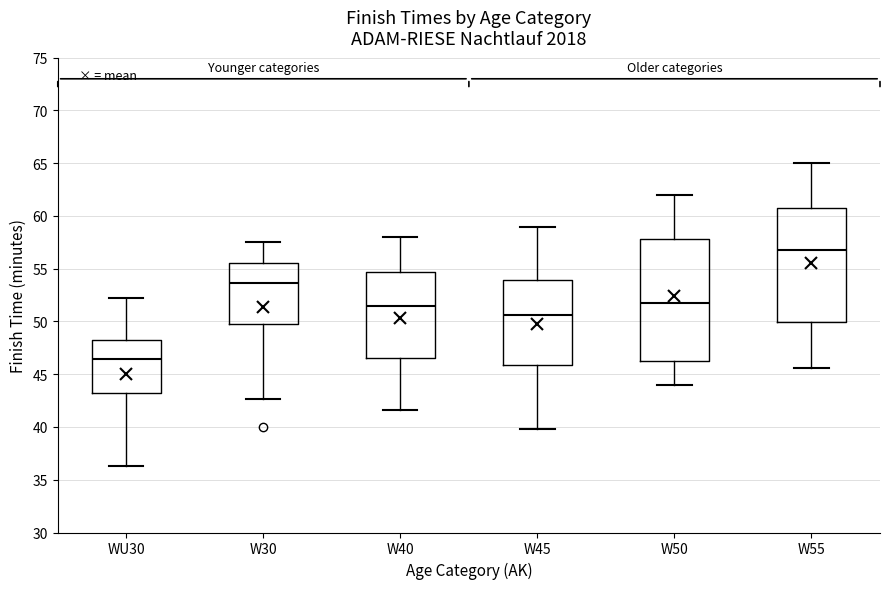

Reading left to right, read every box against the y-axis: the position of its median line, the range the box covers, and the ends of its whiskers. The values are not printed on the chart, so give them approximately, as read against the axis.

WU30: median 46.5, box 43.0 to 48.0, whiskers 36.5 to 52.0
W30: median 53.5, box 50.0 to 55.5, whiskers 42.5 to 57.5
W40: median 51.5, box 46.5 to 54.5, whiskers 41.5 to 58.0
W45: median 50.5, box 46.0 to 54.0, whiskers 40.0 to 59.0
W50: median 51.5, box 46.5 to 58.0, whiskers 44.0 to 62.0
W55: median 57.0, box 50.0 to 61.0, whiskers 45.5 to 65.0